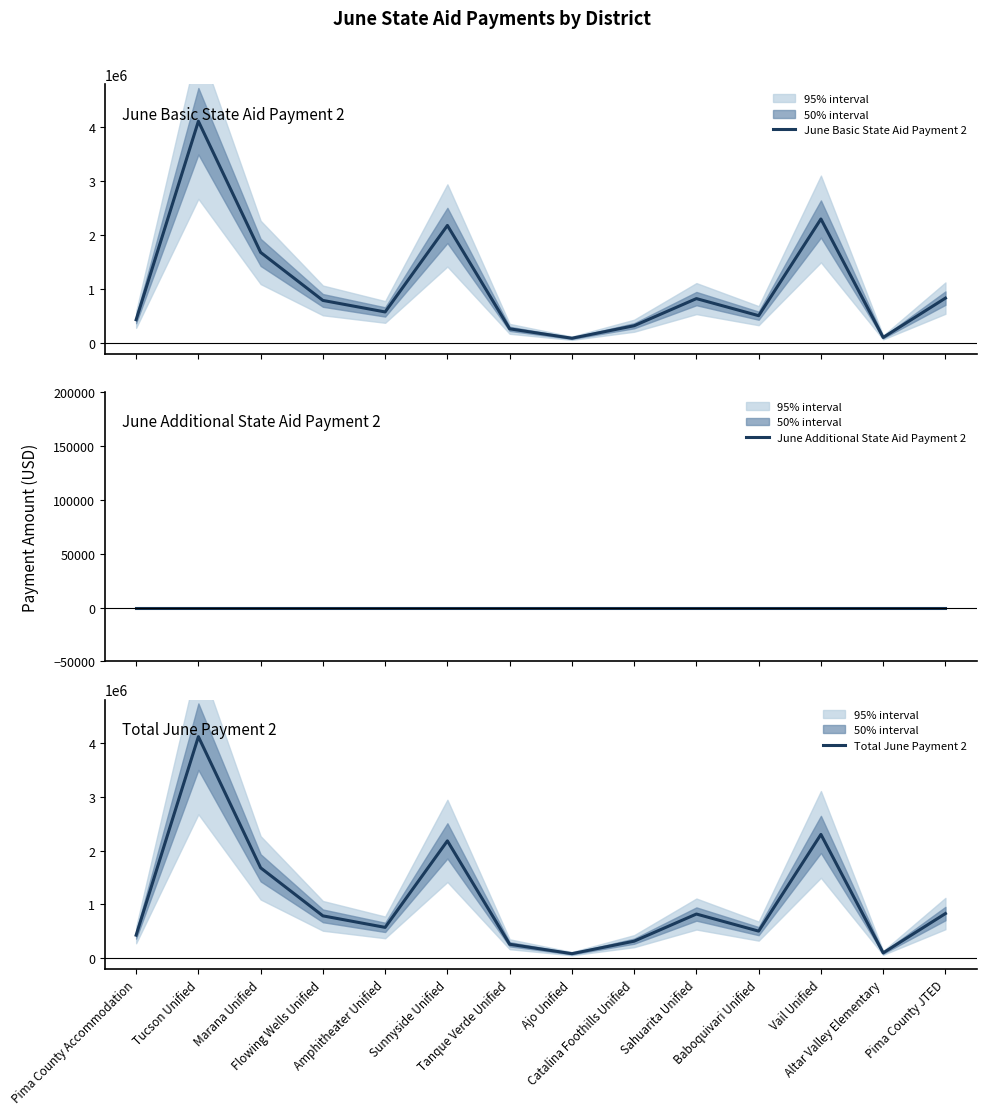

How many values in the June Basic State Aid Payment 2 series exceed 788527?

7